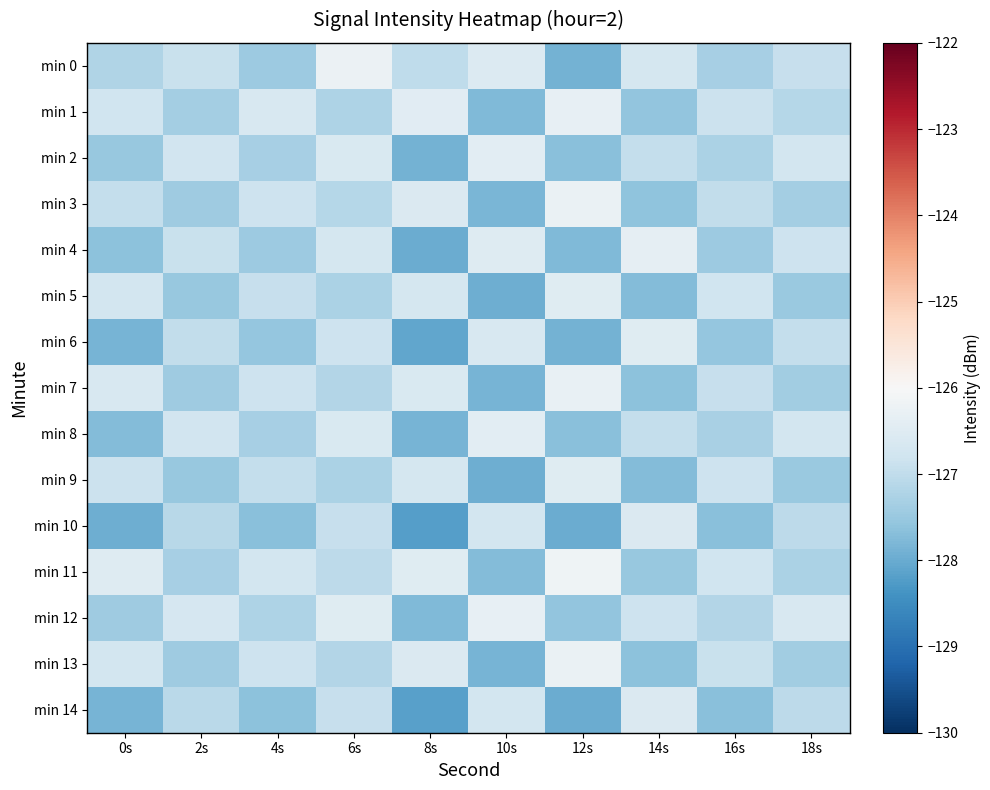

At 6s, list the series in order from largest to smallest.

min 0, min 12, min 2, min 8, min 4, min 6, min 14, min 10, min 11, min 3, min 13, min 7, min 1, min 5, min 9